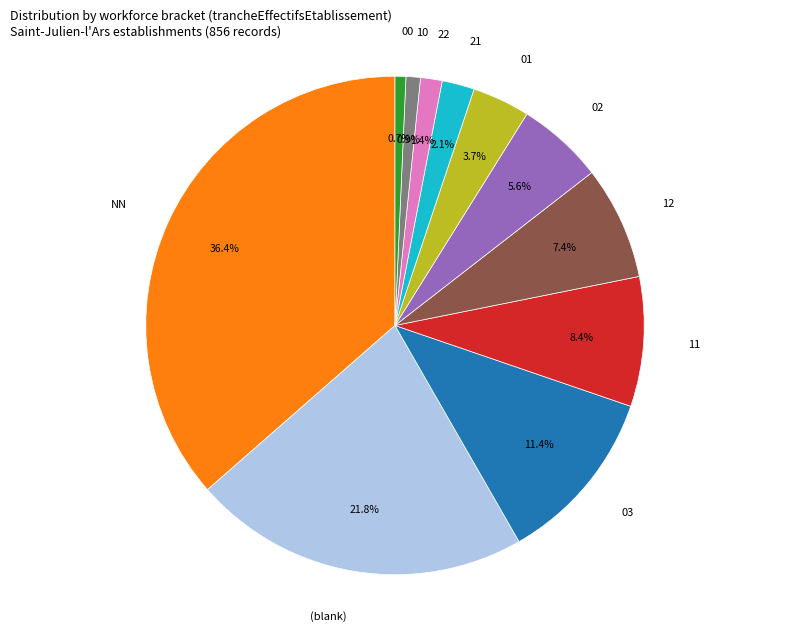

Between 11 and 02, which is larger?

11